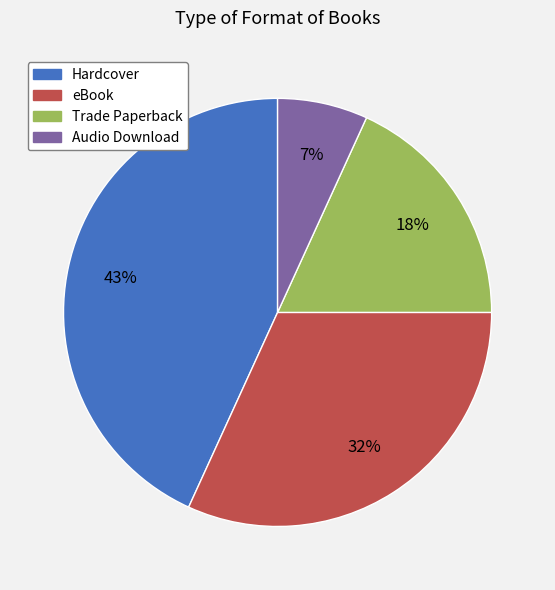

What is the largest slice in the pie chart?

Hardcover